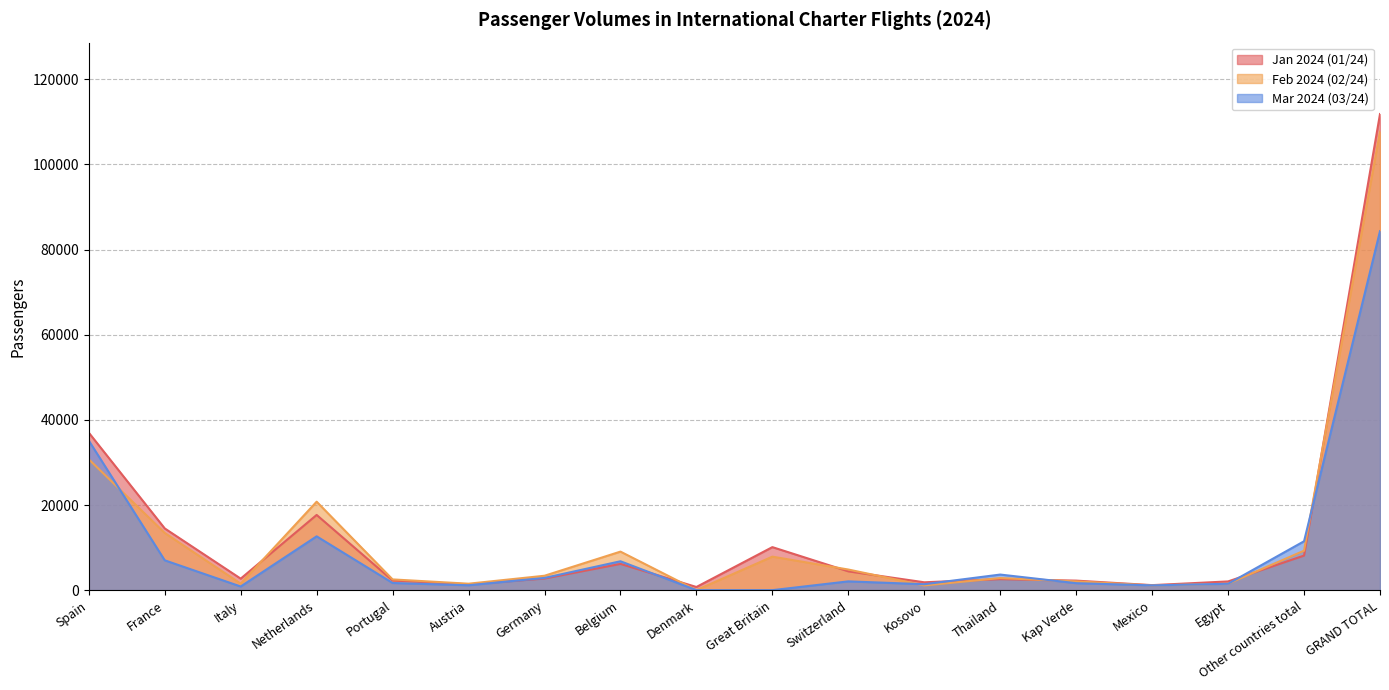

Is it true that Jan 2024 (01/24) equals 1371 at Austria?

True